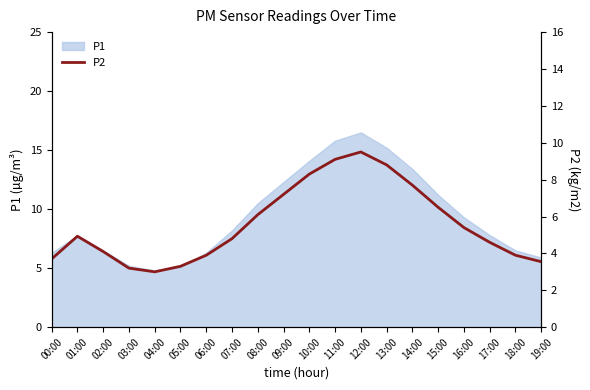

Between 09:00 and 16:00, which is larger?

09:00